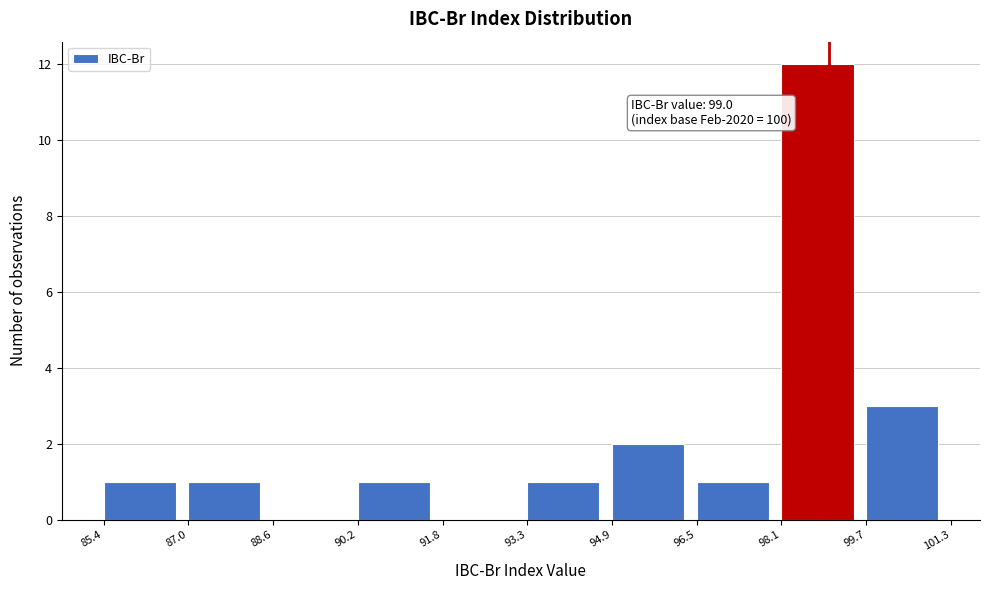

Which range on the x-axis has the tallest bar?

98.1 to 99.7